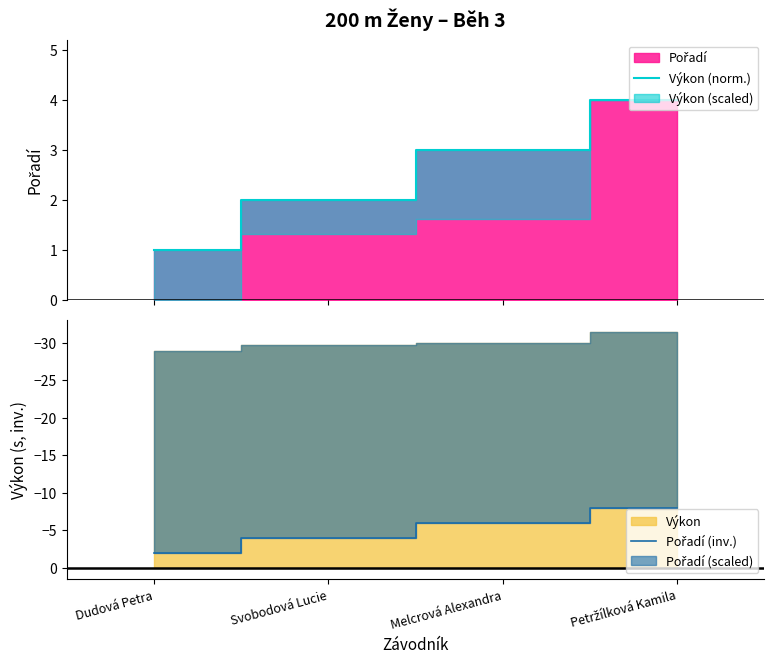

True or false: Pořadí (inv.) and Výkon (norm.) cross at least once.

False